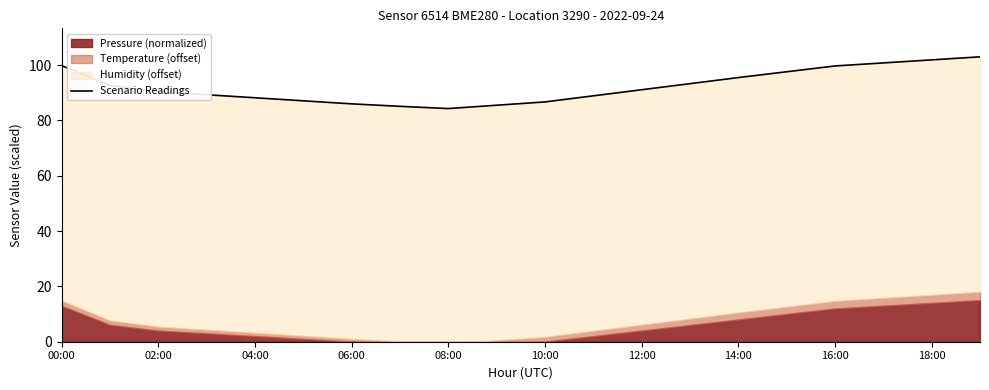

Read the value at 13.

93.3